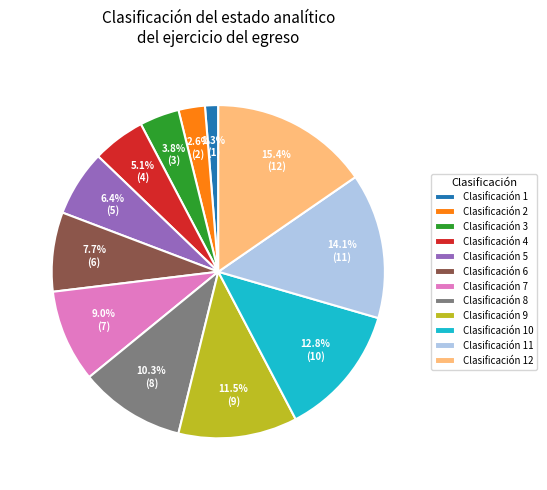

How many segments does this pie chart have?

12